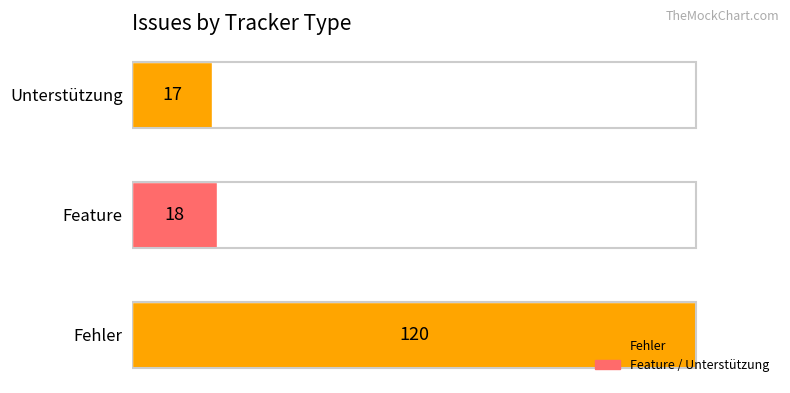

What is the change in value from Fehler to Feature?

-102